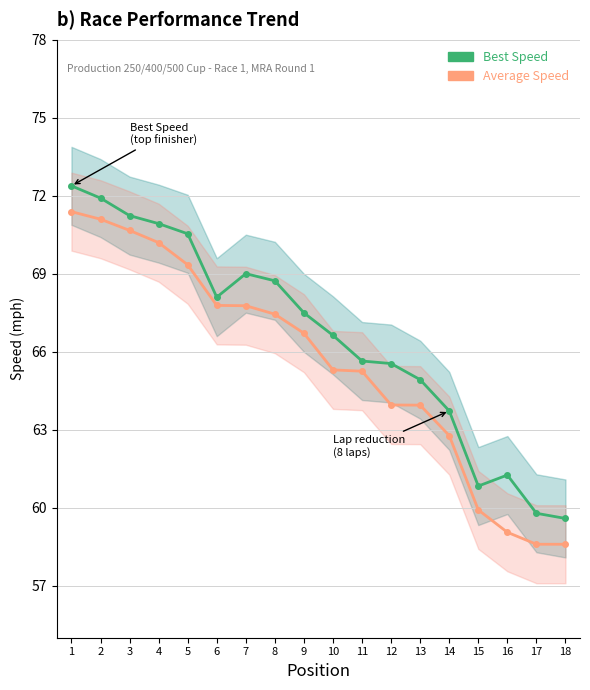

What is the maximum value for Average Speed?

71.4